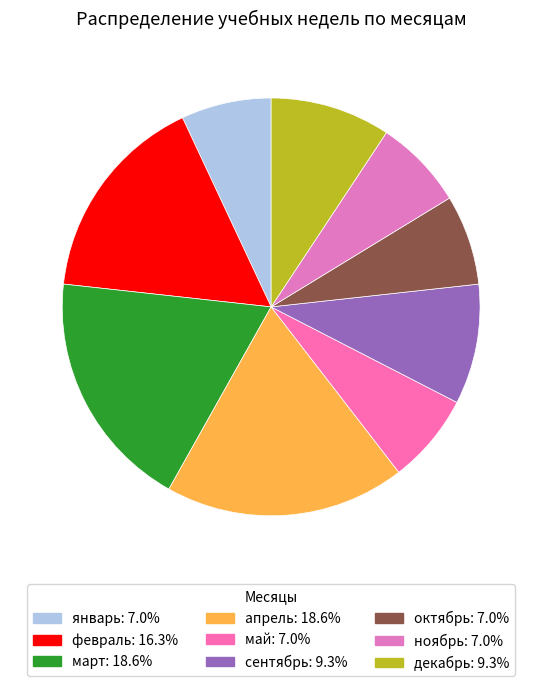

Combined, do январь and март account for over 50%?

No